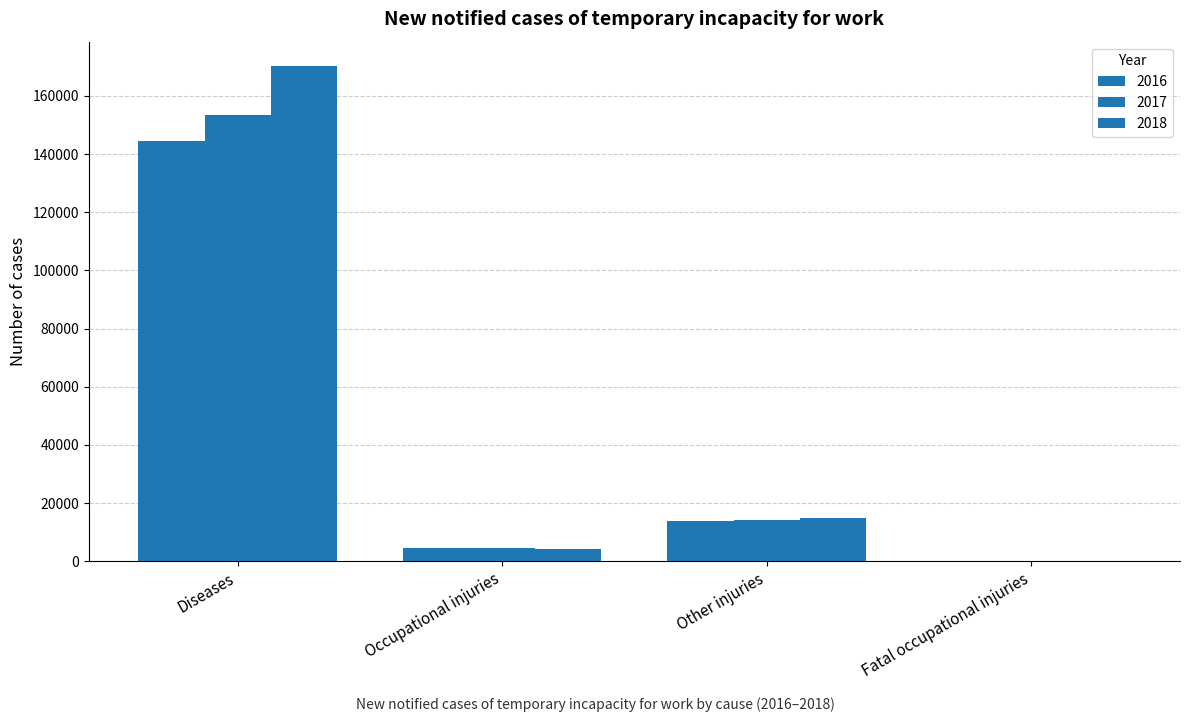

What is the value of the 2017 bar at the 4th from the left?

15